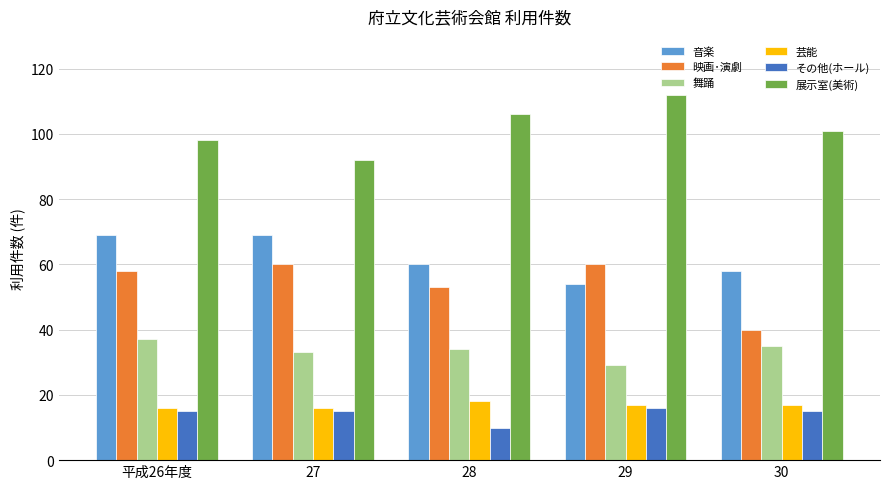

Is the value of 映画･演劇 at 28 greater than the value of 舞踊 at 28?

Yes